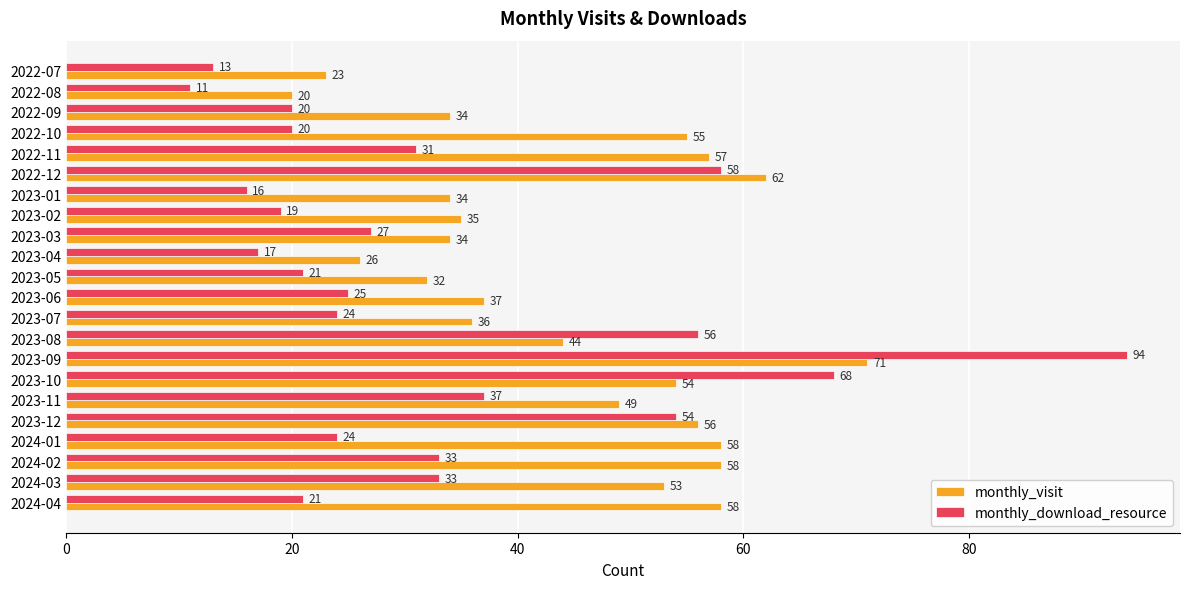

At which label is monthly_visit closest to 45?

2023-08